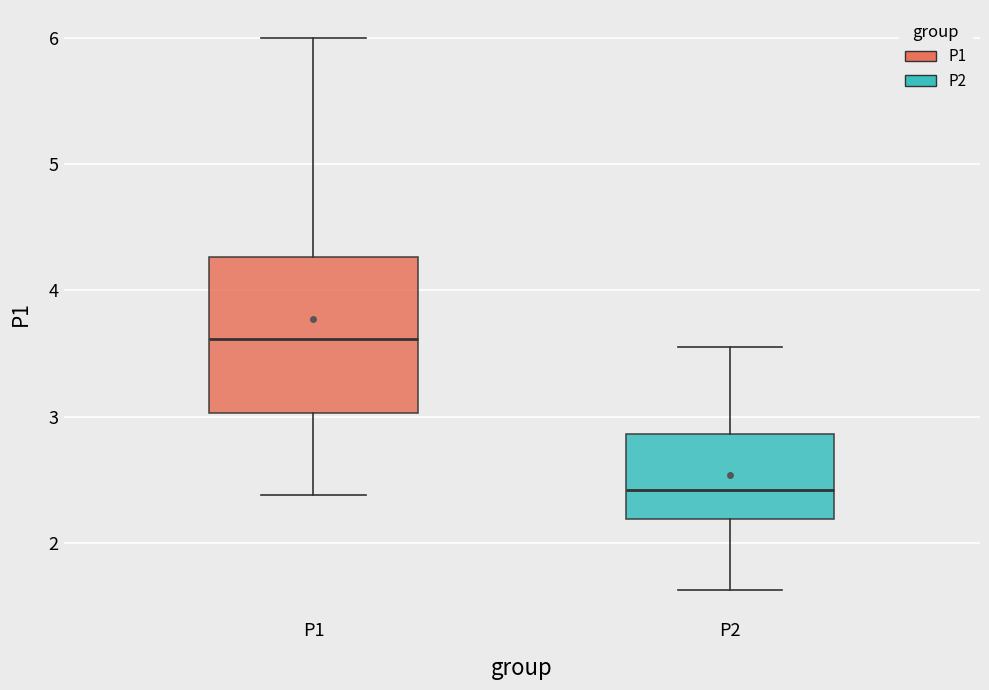

Which box's median line is the lowest?

P2